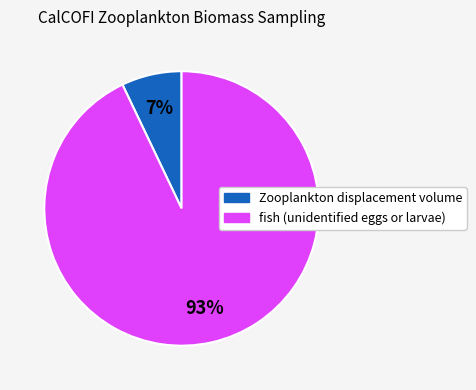

Is there a majority slice in this chart?

Yes